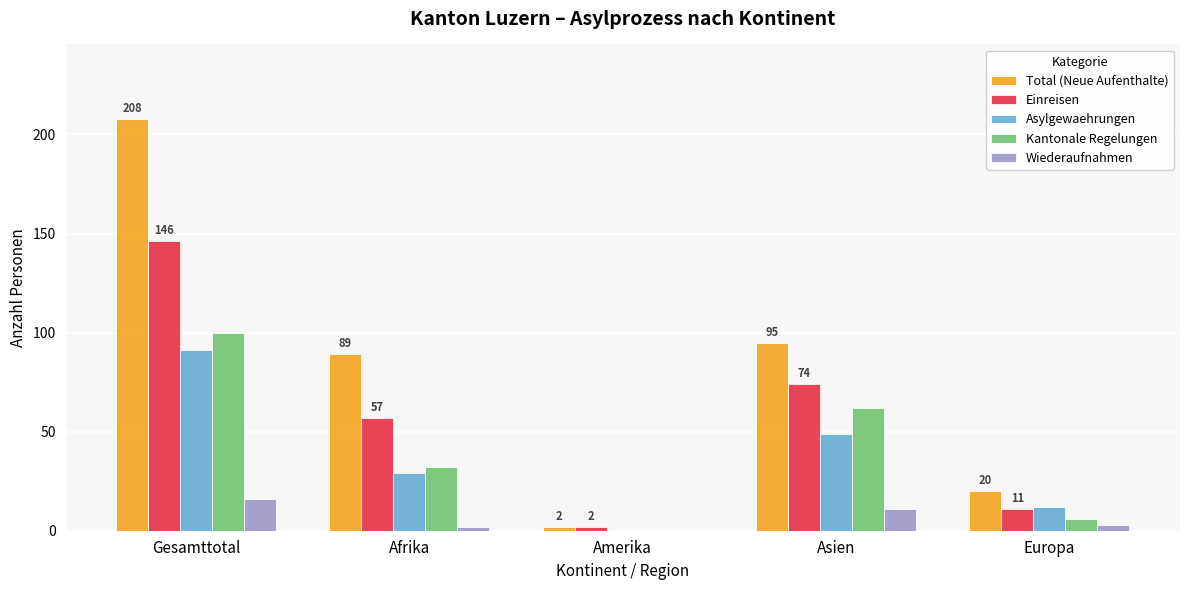

Reading left to right, list all the values displayed in this chart.

Total (Neue Aufenthalte): Gesamttotal=208	Afrika=89	Amerika=2	Asien=95	Europa=20
Einreisen: Gesamttotal=146	Afrika=57	Amerika=2	Asien=74	Europa=11
Asylgewaehrungen: Gesamttotal=91	Afrika=29	Amerika=0	Asien=49	Europa=12
Kantonale Regelungen: Gesamttotal=100	Afrika=32	Amerika=0	Asien=62	Europa=6
Wiederaufnahmen: Gesamttotal=16	Afrika=2	Amerika=0	Asien=11	Europa=3